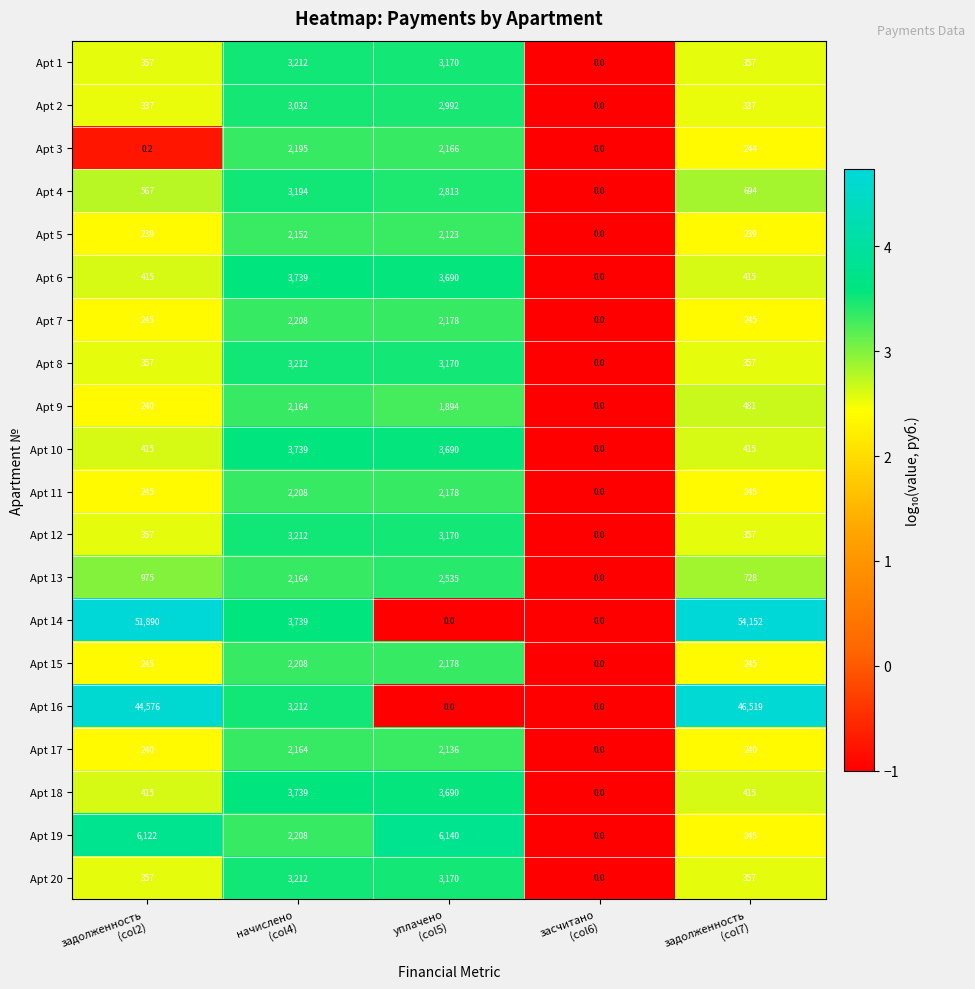

Between начислено
(col4) and уплачено
(col5), which series saw the biggest shift?

Apt 19